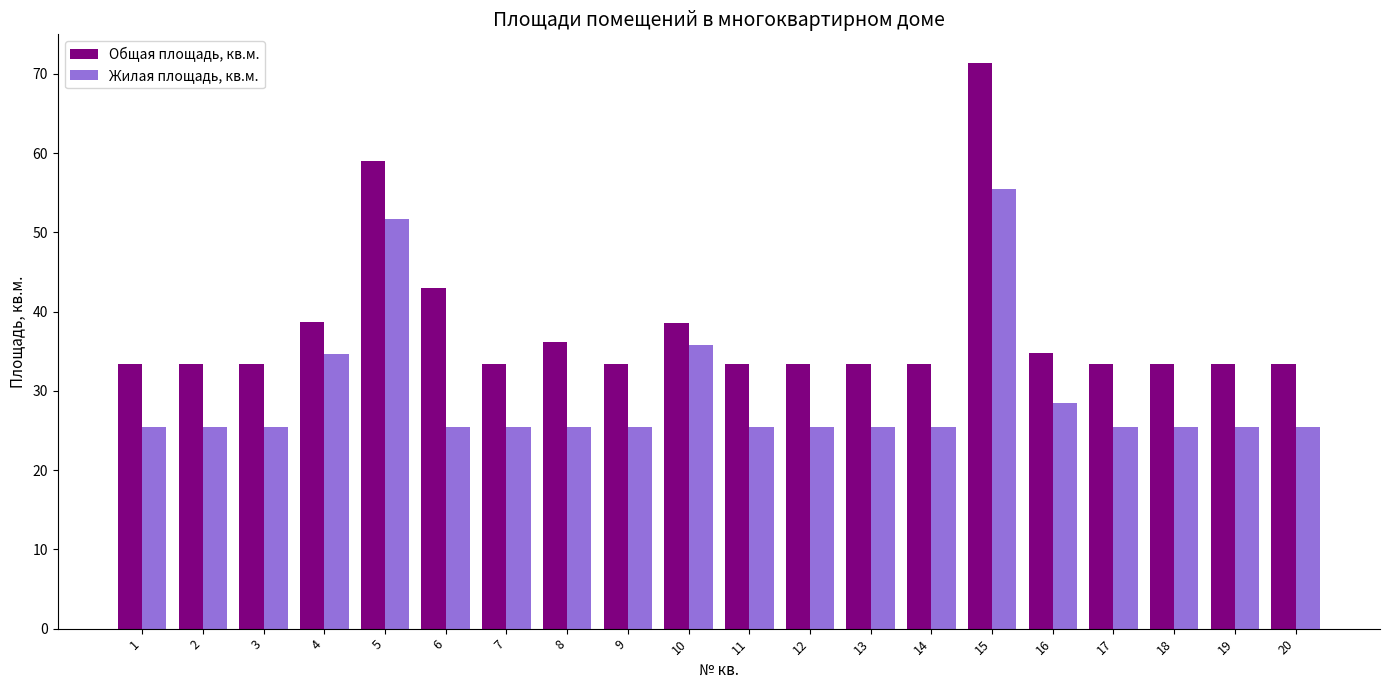

Which series has the largest total across all categories?

Общая площадь, кв.м.